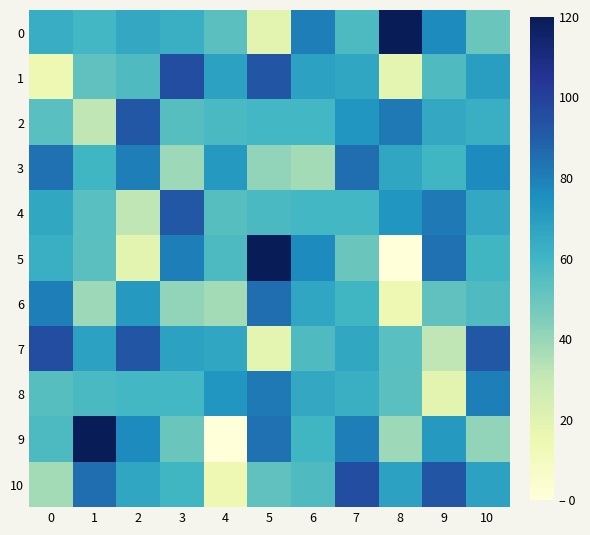

Reading left to right, extract all data points from this chart.

0: 0=63.7	1=59.3	2=65.6	3=62.4	4=53.5	5=19.1	6=80.4	7=56.8	8=120.0	9=76.6	10=49.8
1: 0=14.4	1=52.4	2=56.5	3=95.8	4=68.2	5=92.8	6=68.2	7=66.5	8=18.3	9=56.7	10=69.7
2: 0=54.3	1=31.6	2=92.1	3=54.7	4=57.6	5=59.3	6=59.3	7=72.8	8=81.7	9=65.6	10=62.4
3: 0=84.1	1=59.5	2=80.6	3=38.5	4=71.5	5=40.9	6=37.4	7=84.9	8=66.5	9=59.8	10=76.7
4: 0=65.9	1=54.3	2=31.6	3=92.1	4=54.7	5=57.6	6=59.3	7=59.3	8=72.8	9=81.7	10=65.6
5: 0=62.4	1=53.5	2=19.1	3=80.4	4=56.8	5=120.0	6=76.6	7=49.8	8=0.0	9=84.1	10=59.5
6: 0=80.6	1=38.5	2=71.5	3=40.9	4=37.4	5=84.9	6=66.5	7=59.8	8=14.4	9=52.4	10=56.5
7: 0=95.8	1=68.2	2=92.8	3=68.2	4=66.5	5=18.3	6=56.7	7=65.9	8=54.3	9=31.6	10=92.1
8: 0=54.7	1=57.6	2=59.3	3=59.3	4=72.8	5=81.7	6=65.6	7=62.4	8=53.5	9=19.1	10=80.4
9: 0=56.8	1=120.0	2=76.6	3=49.8	4=0.0	5=84.1	6=59.5	7=80.6	8=38.5	9=71.5	10=40.9
10: 0=37.4	1=84.9	2=66.5	3=59.8	4=14.4	5=52.4	6=56.5	7=95.8	8=68.2	9=92.8	10=68.2